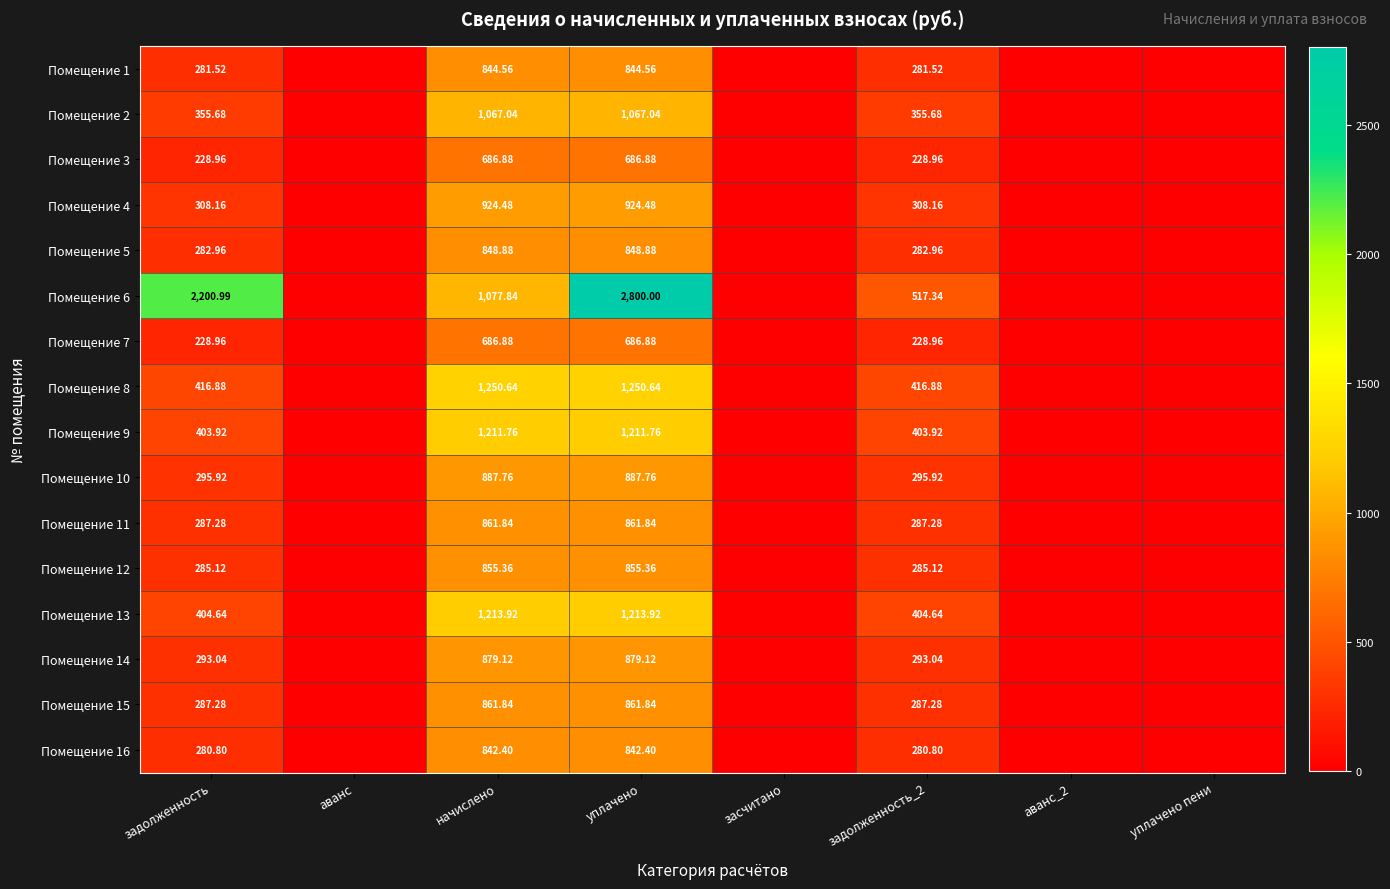

How many data points does each series have?

8